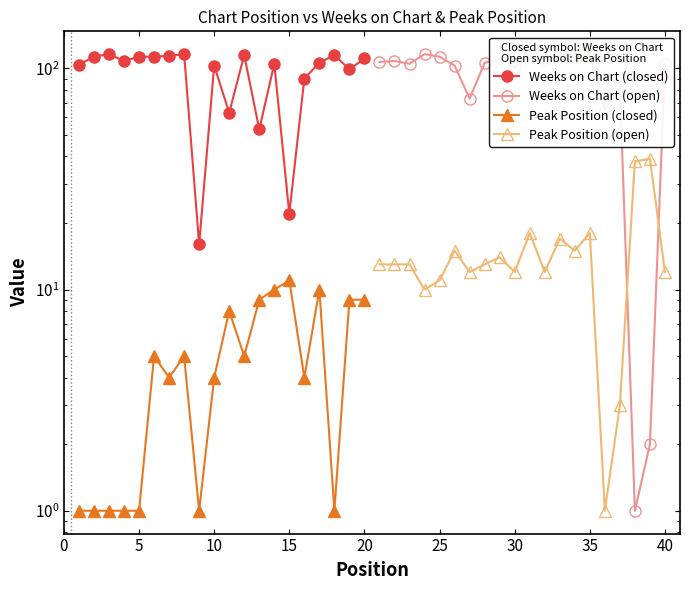

The value of Peak Position (open) at 35 is 19. True or false?

False